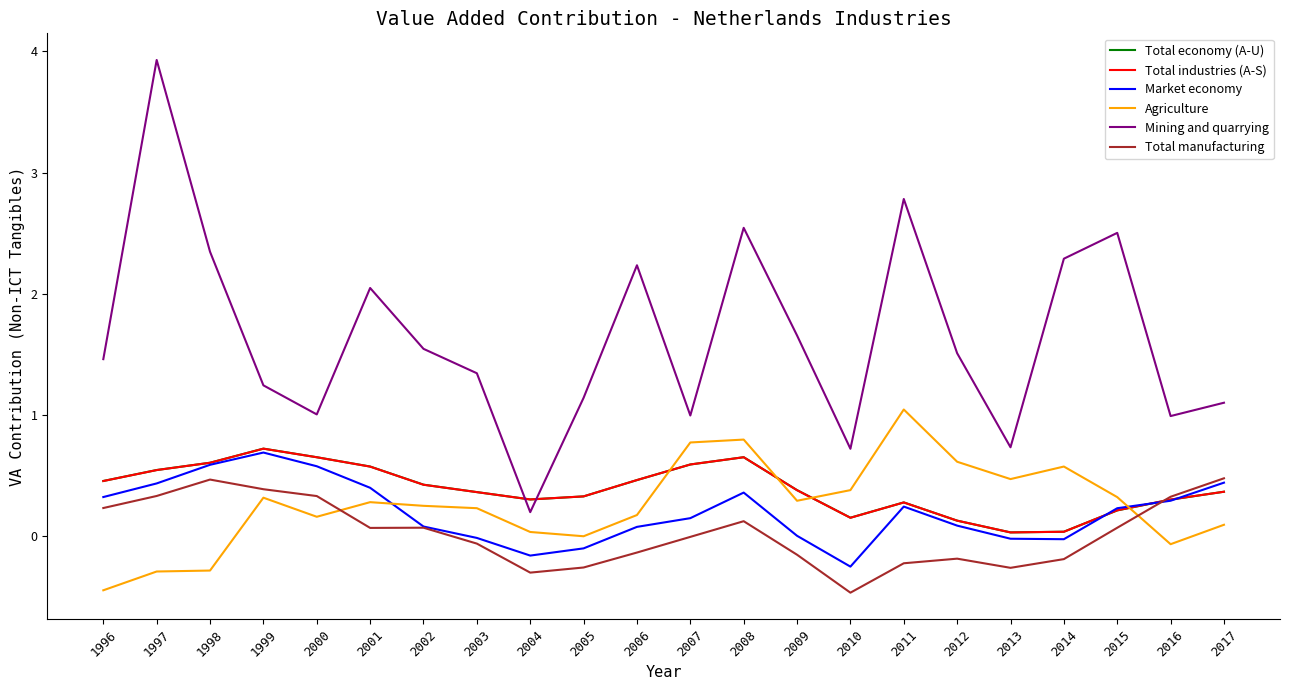

At which category does the chart reach its peak across all series?

1997